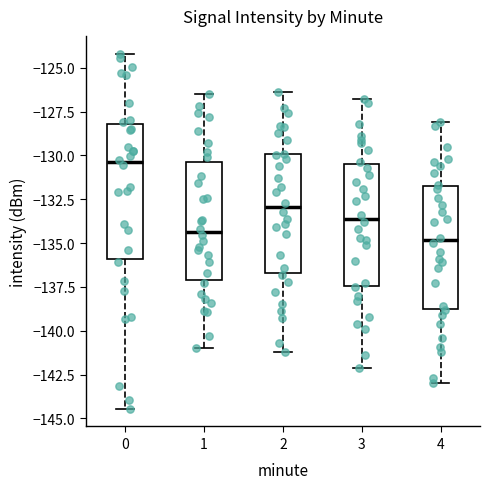

Reading left to right, transcribe this box plot: for each box, give where its median line is, the range the box spans, and where its two whiskers end, as read against the y-axis. The values are not printed on the chart, so give them approximately, as read against the axis.

0: median -130.5, box -136.0 to -128.0, whiskers -144.5 to -124.0
1: median -134.5, box -137.0 to -130.5, whiskers -141.0 to -126.5
2: median -133.0, box -136.5 to -130.0, whiskers -141.0 to -126.5
3: median -133.5, box -137.5 to -130.5, whiskers -142.0 to -127.0
4: median -135.0, box -138.5 to -131.5, whiskers -143.0 to -128.0